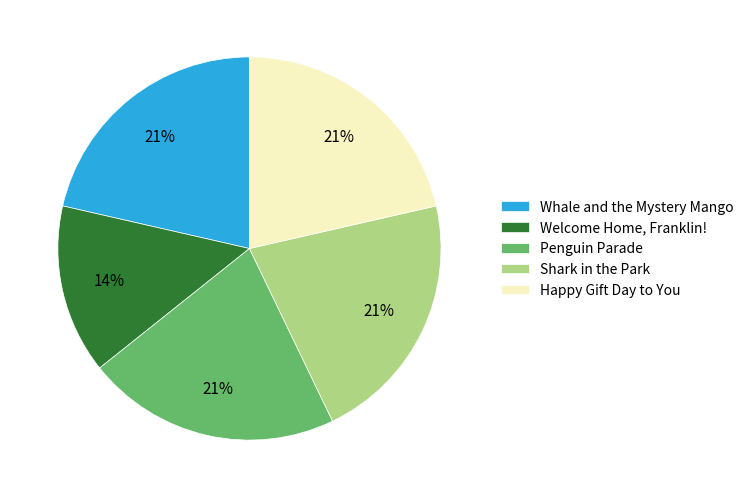

To the nearest percent, what percentage of the pie is Penguin Parade?

21%